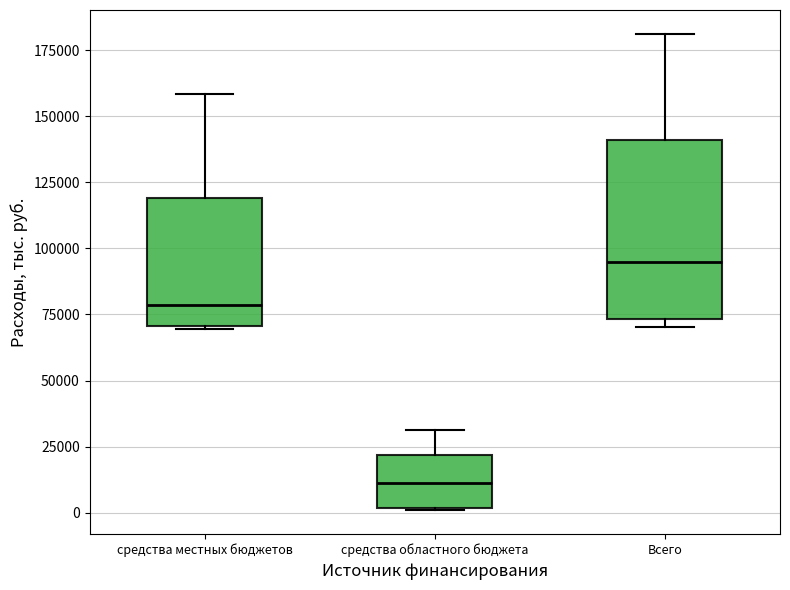

Which box is the tallest, from its lower edge to its upper edge?

Всего